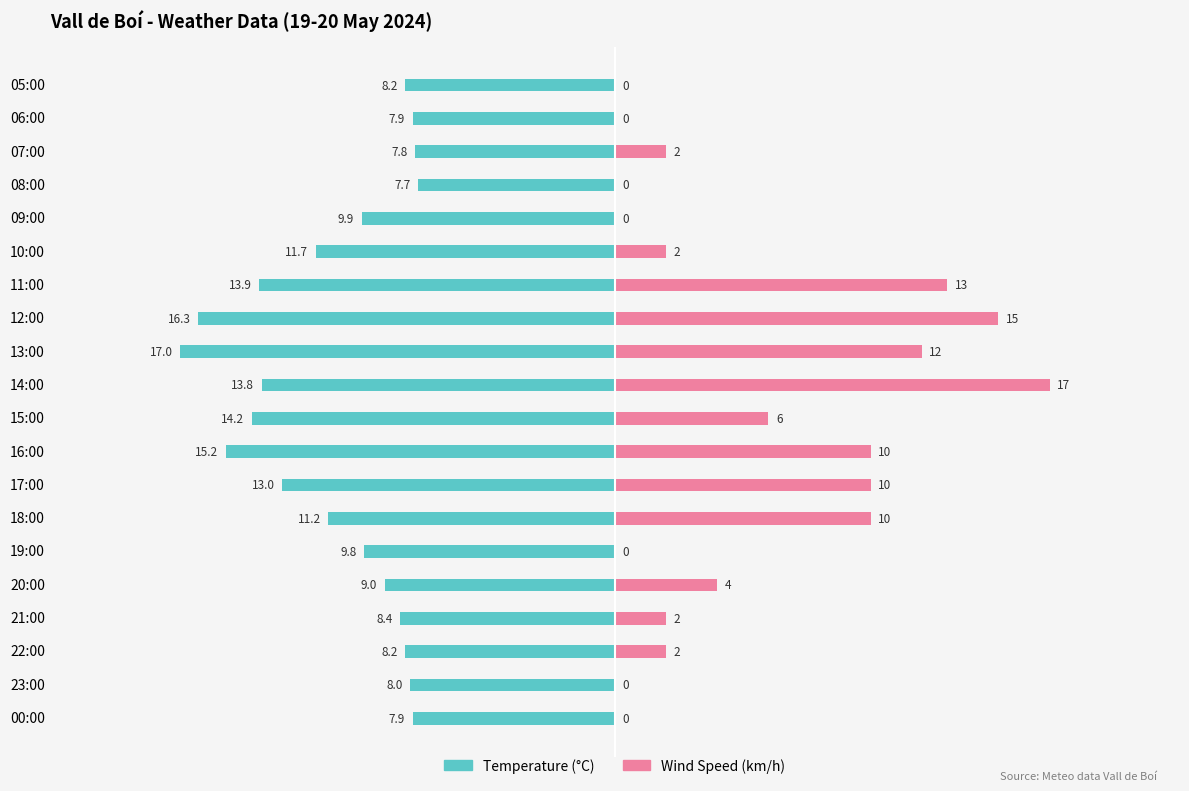

What is the highest value of the Wind Speed (km/h) series?

17.0